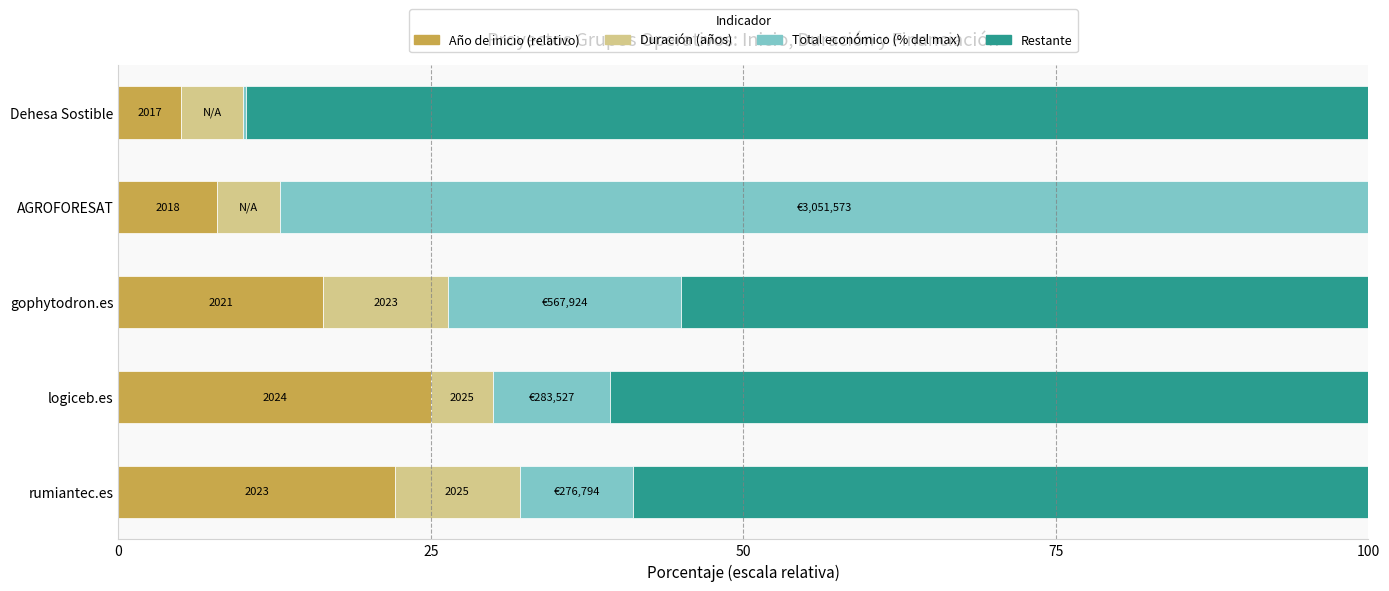

The value of Año de inicio (relativo) at gophytodron.es is 29.0. True or false?

False